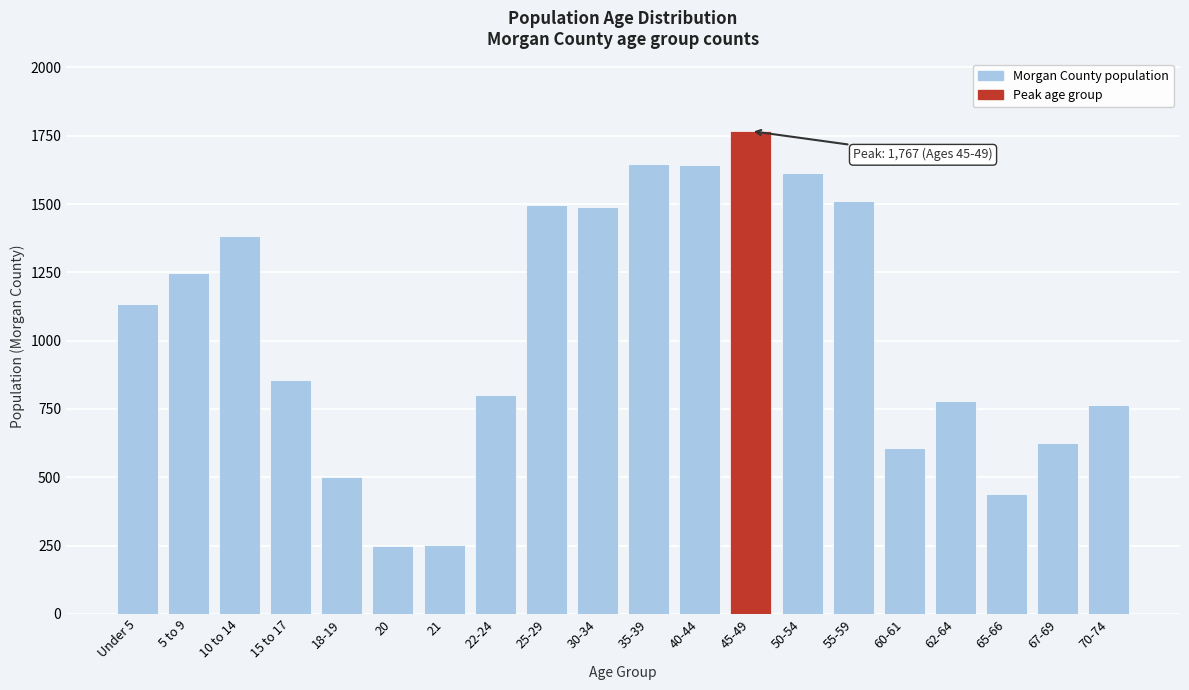

What is the average value?

1040